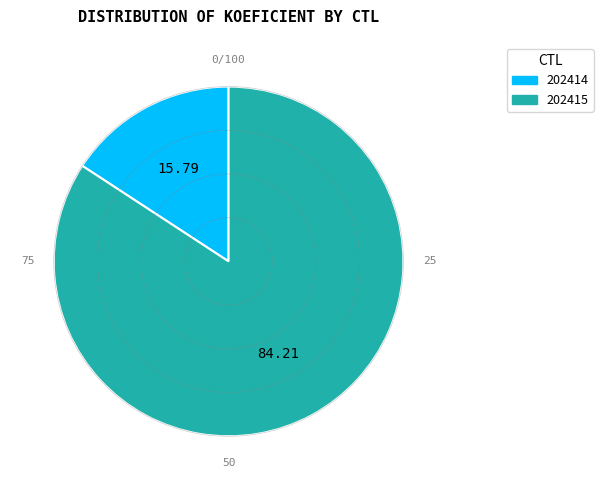

Combined, do 202414 and 202415 account for over 50%?

Yes